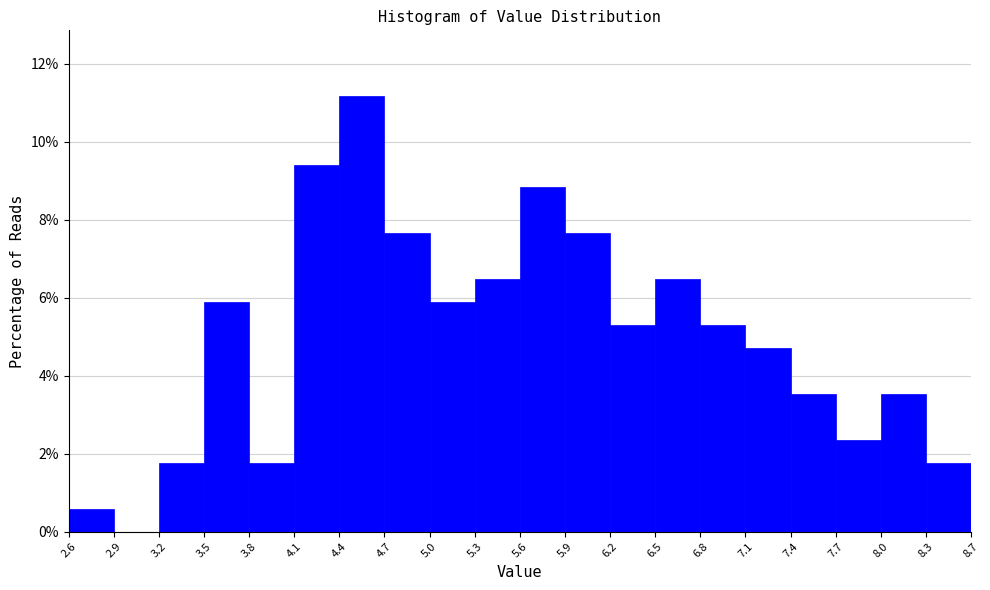

Reading left to right, transcribe this chart: for each bar, give the range it covers on the x-axis and its height. The values are not printed on the chart, so give them approximately, as read against the axis.

2.6 to 2.9: 0.6
2.9 to 3.2: 0
3.2 to 3.5: 1.8
3.5 to 3.8: 5.8
3.8 to 4.1: 1.8
4.1 to 4.4: 9.4
4.4 to 4.7: 11.2
4.7 to 5.0: 7.6
5.0 to 5.3: 5.8
5.3 to 5.6: 6.4
5.6 to 5.9: 8.8
5.9 to 6.2: 7.6
6.2 to 6.5: 5.2
6.5 to 6.8: 6.4
6.8 to 7.1: 5.2
7.1 to 7.4: 4.8
7.4 to 7.7: 3.6
7.7 to 8.0: 2.4
8.0 to 8.3: 3.6
8.3 to 8.7: 1.8